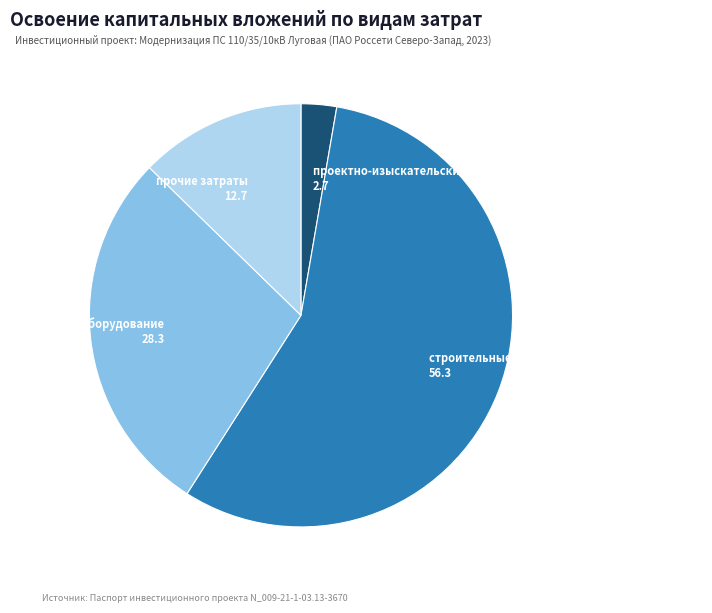

Is the sum of строительные работы, реконструкция, монтаж and прочие затраты greater than half?

Yes